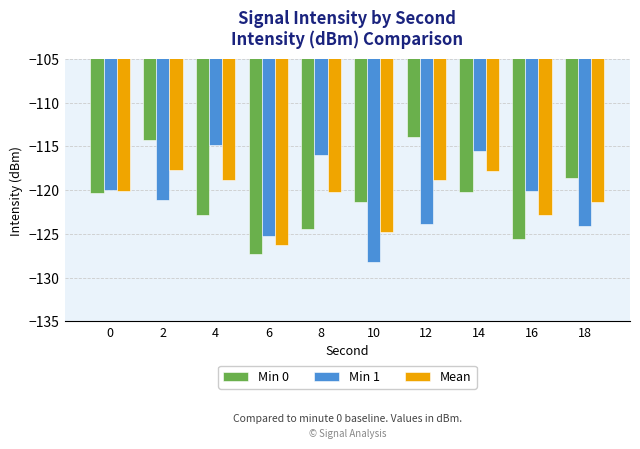

True or false: Min 0 has a value of -74.1 at 4.

False